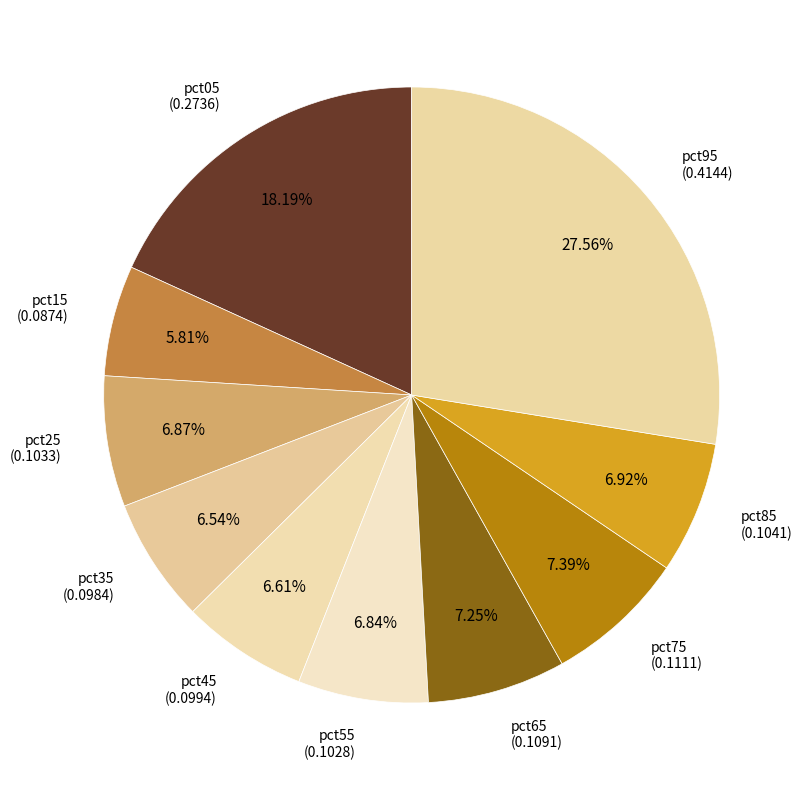

Count the number of slices in the pie.

10